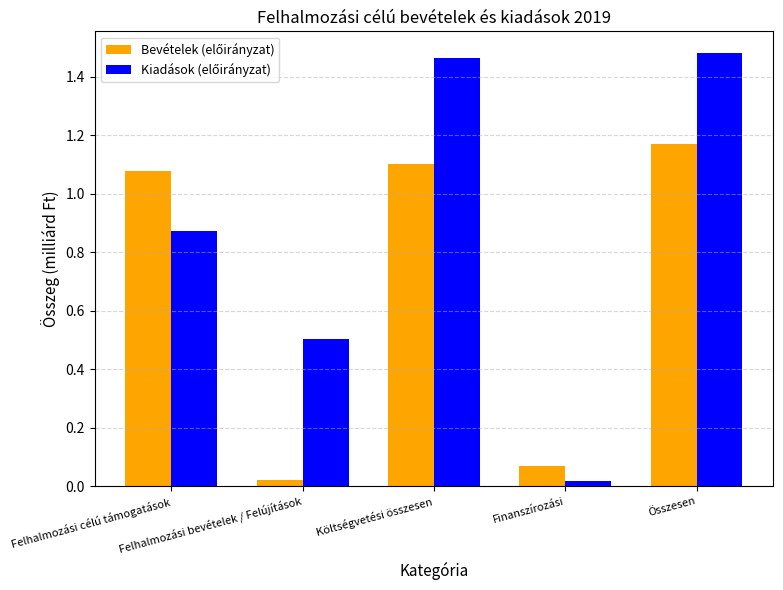

At how many categories does at least one series exceed 1?

3